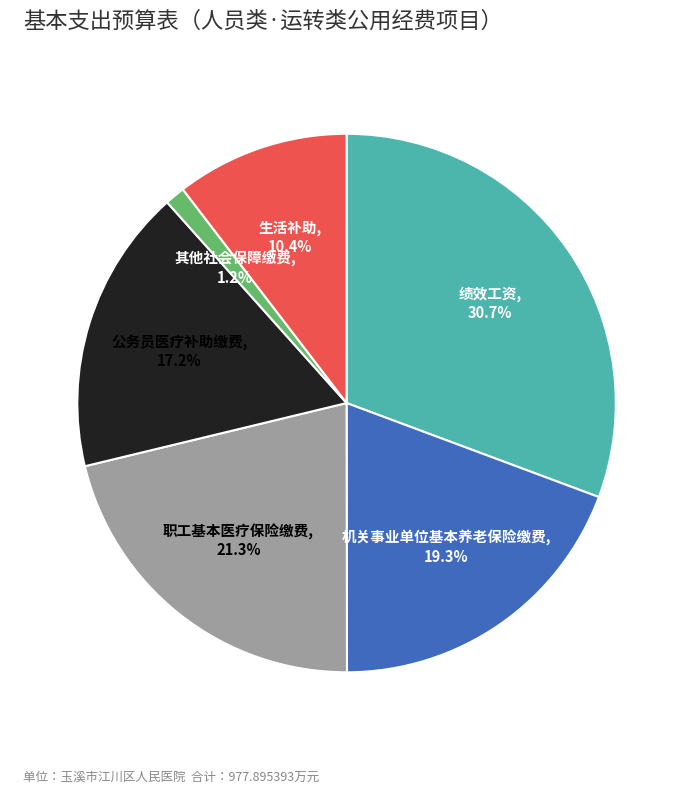

Rank the categories by value from lowest to highest.

其他社会保障缴费, 生活补助, 公务员医疗补助缴费, 机关事业单位基本养老保险缴费, 职工基本医疗保险缴费, 绩效工资